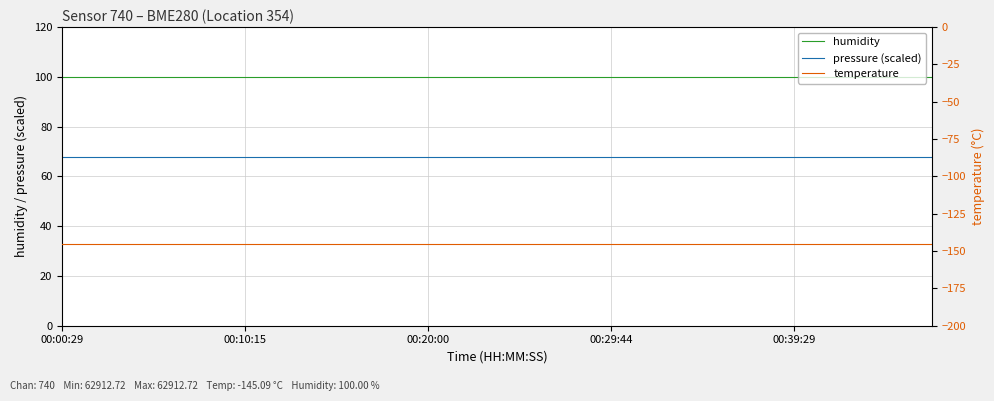

What is the minimum value for pressure (scaled)?

67.6